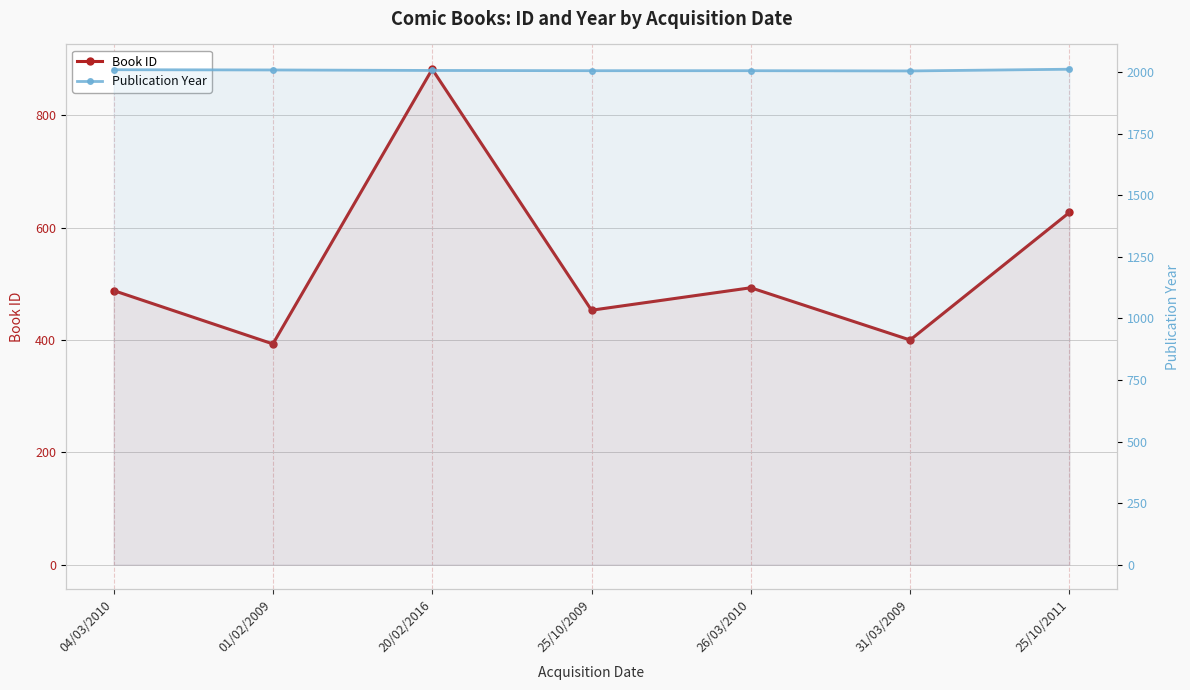

Does the chart display data point markers on the line(s)?

Yes